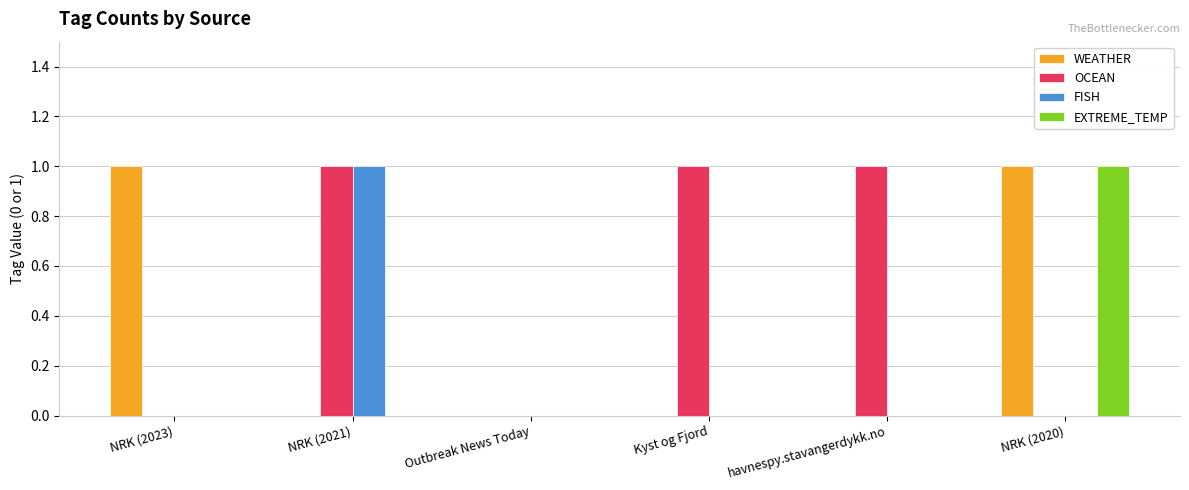

At which label does EXTREME_TEMP reach its peak?

NRK (2020)